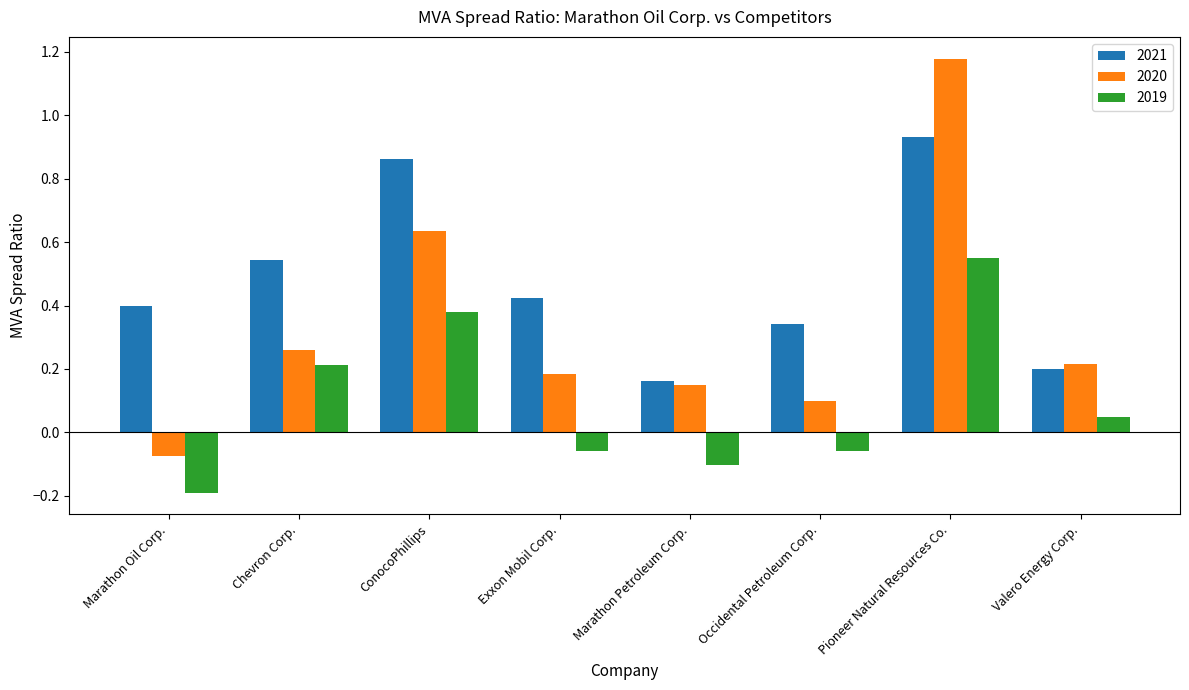

At which category is the sum across all series the highest?

Pioneer Natural Resources Co.